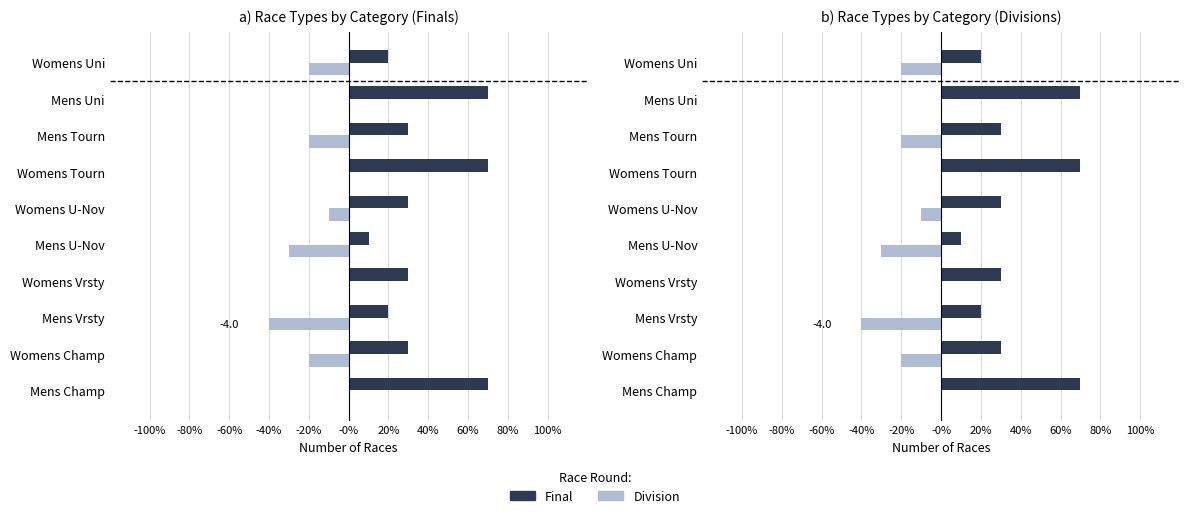

What is the label of the 4th bar from the left?

Womens Vrsty